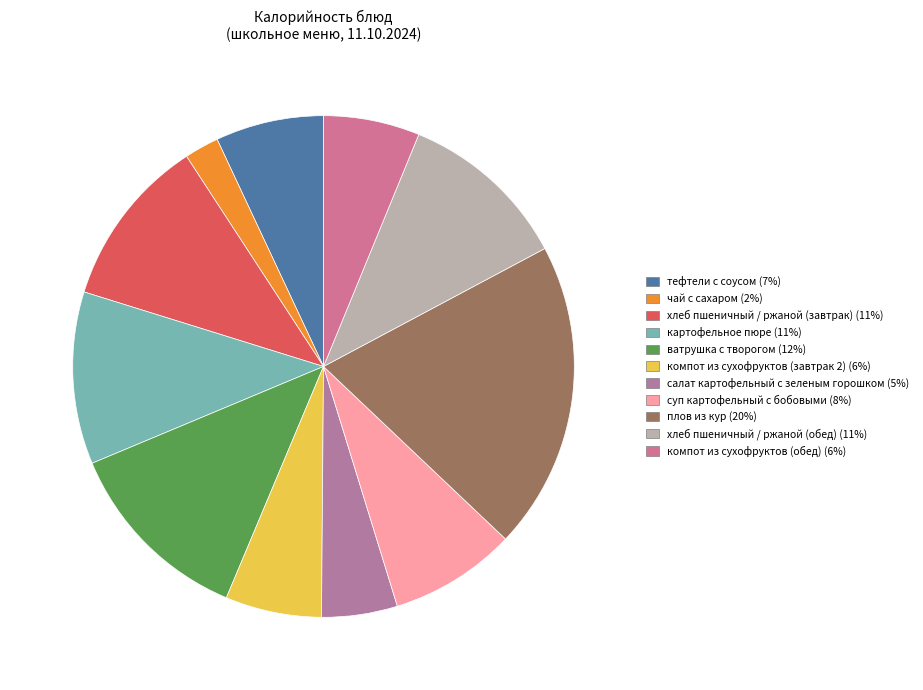

Approximately how many times larger is the value at хлеб пшеничный / ржаной (обед) compared to салат картофельный с зеленым горошком?

2.3